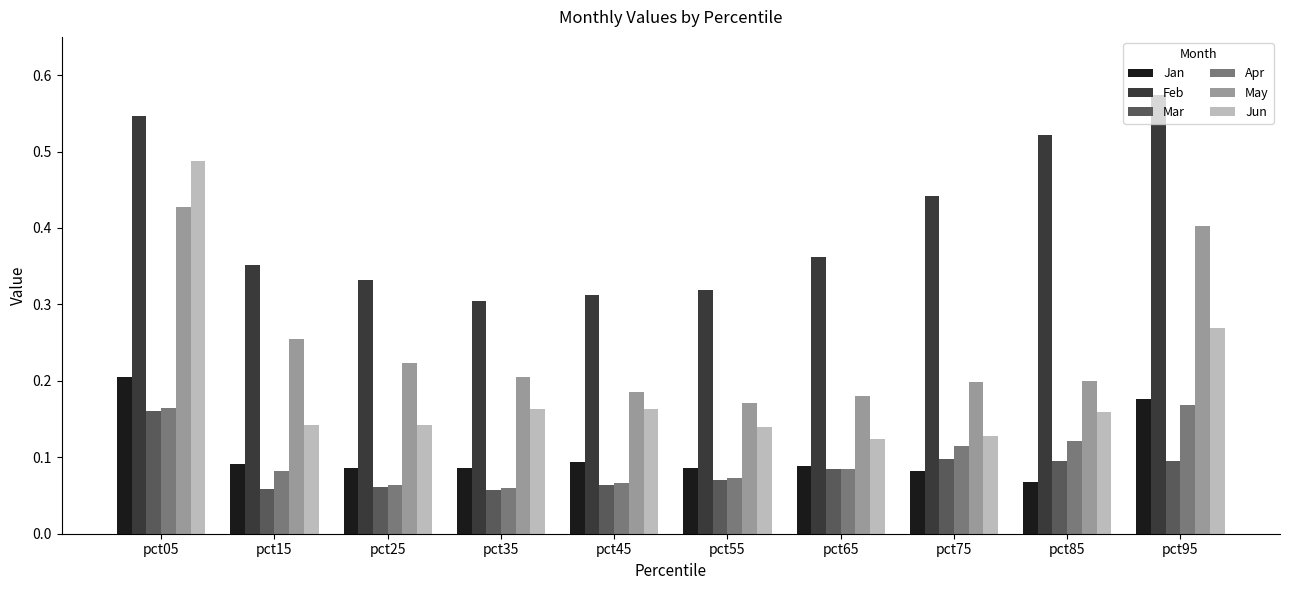

How many series are shown in this chart?

6